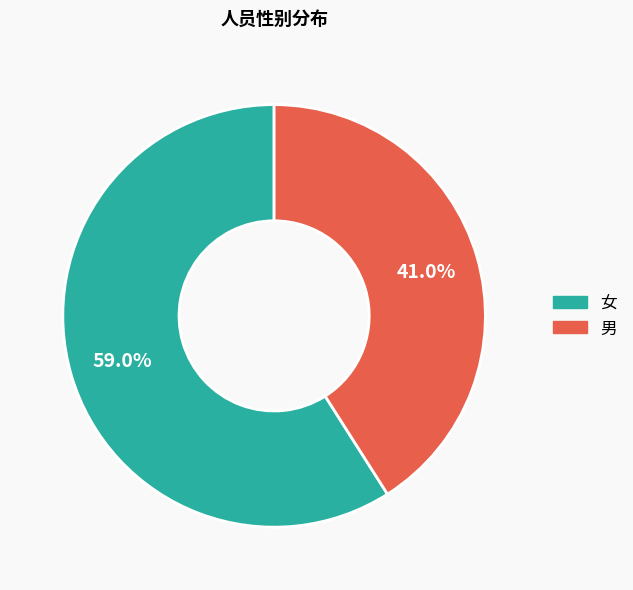

Approximately how many times larger is the value at 女 compared to 男?

1.4